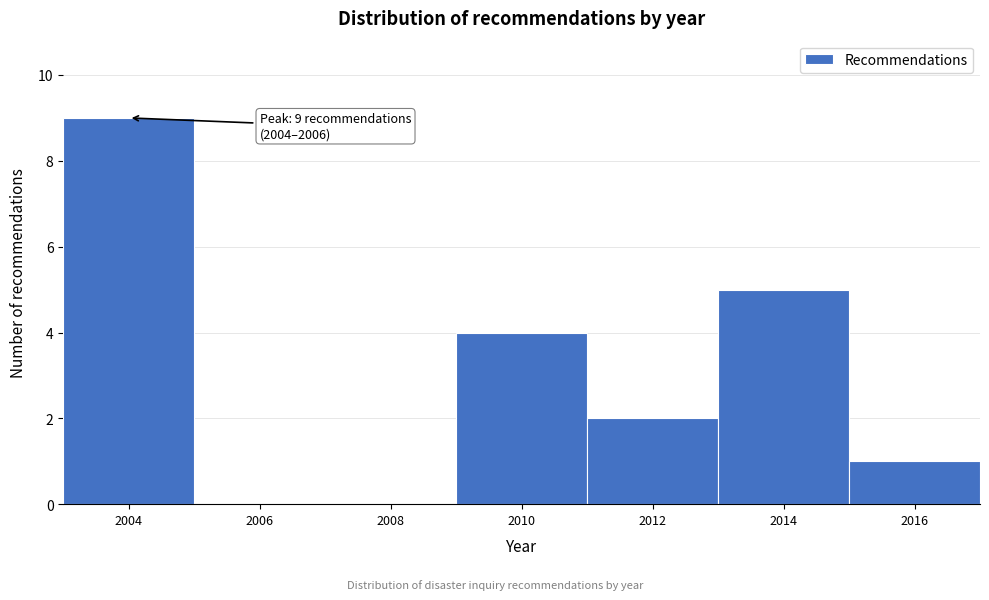

Reading right to left, what are all the values shown in this chart?

2016=1	2014=5	2012=2	2010=4	2008=0	2006=0	2004=9